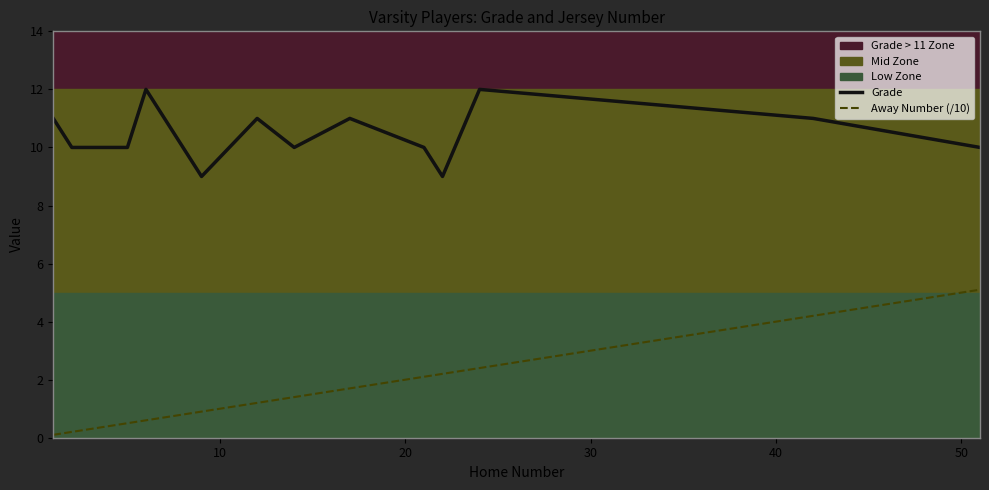

Which series has the widest spread of values?

Away Number (/10)